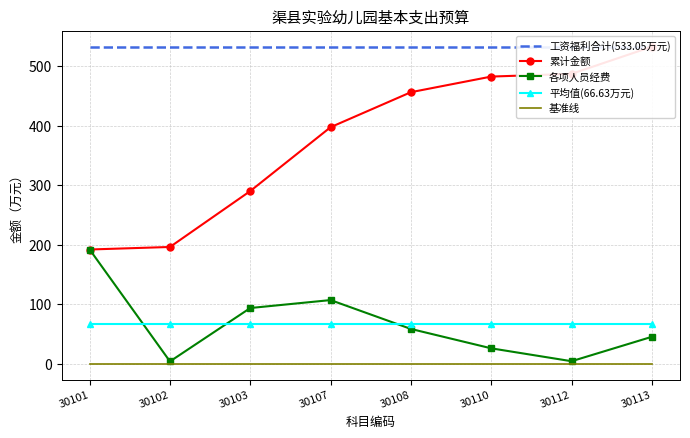

What is the lowest value of the 工资福利合计(533.05万元) series?

533.0